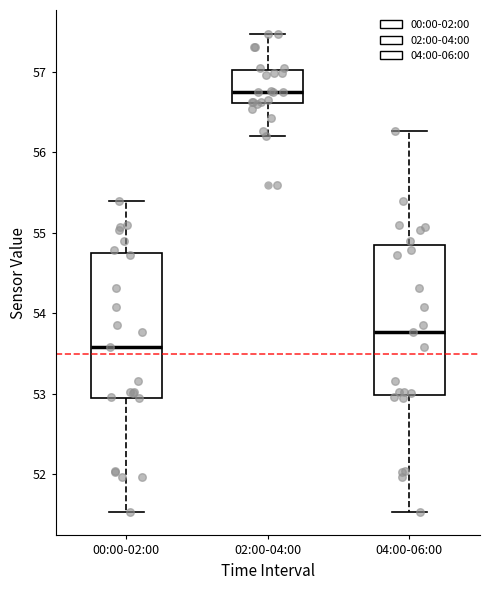

Which box's median line is the highest?

02:00-04:00